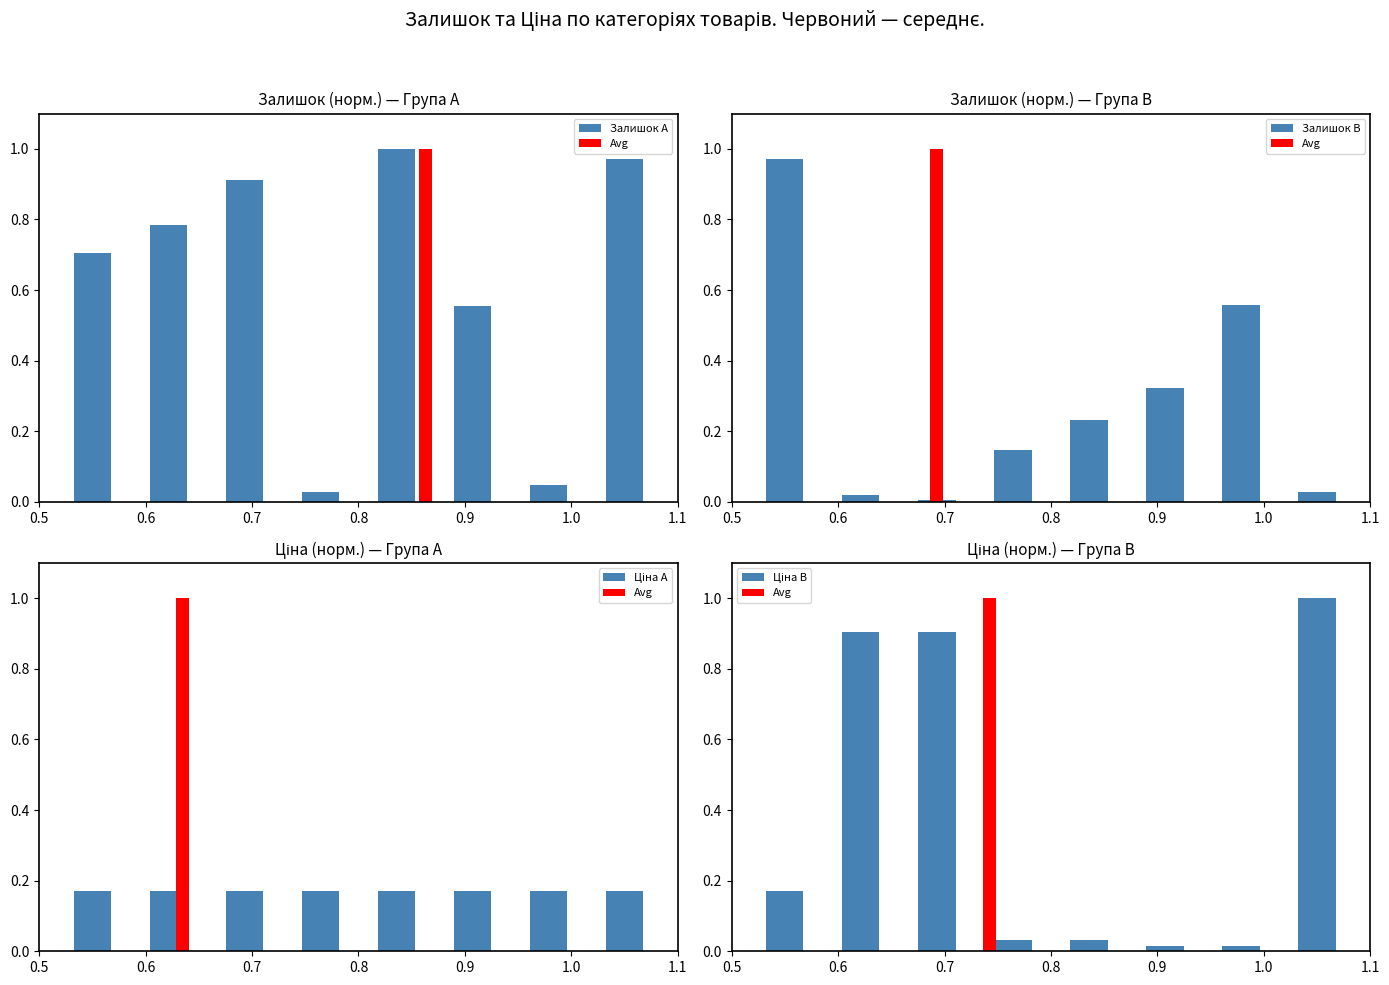

List the series in order of their overall mean, highest first.

Залишок A, Ціна B, Залишок B, Ціна A